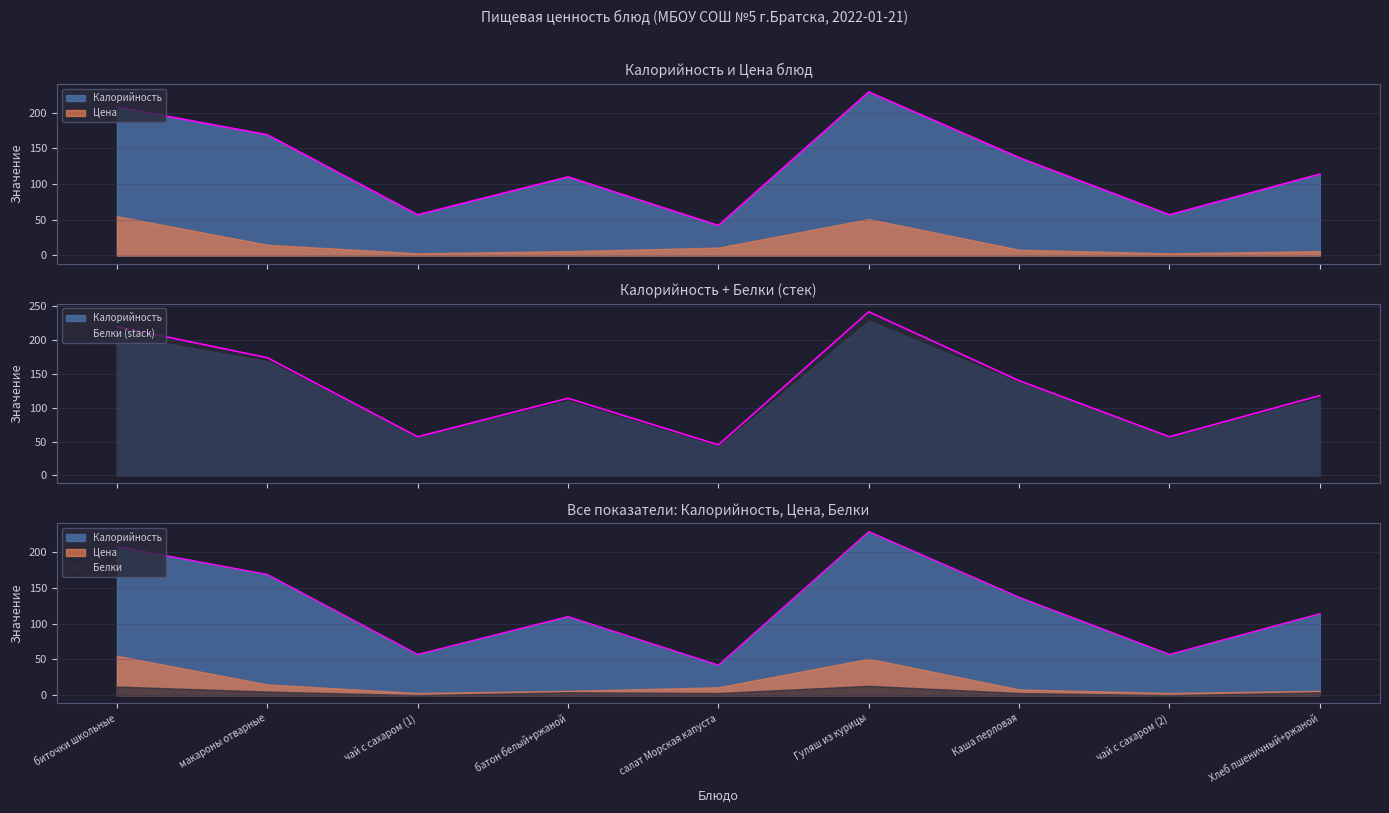

At which label does Цена reach its peak?

биточки школьные